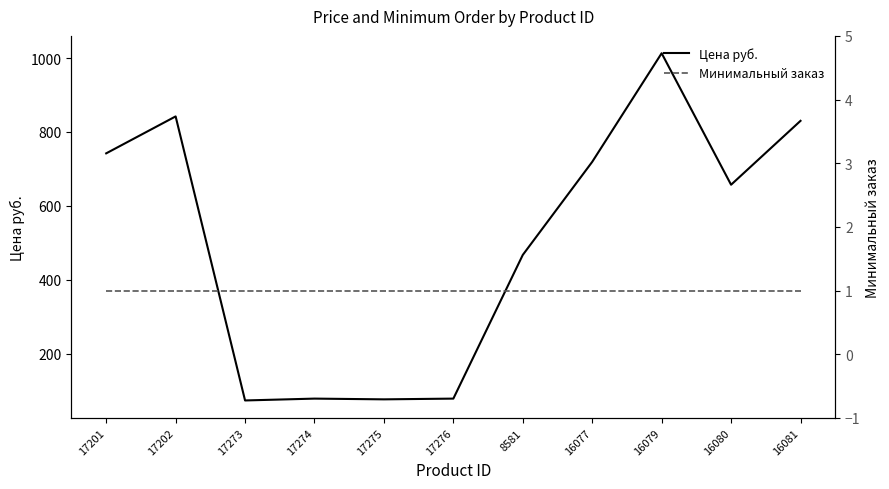

What is the total value across all series at 16081?

831